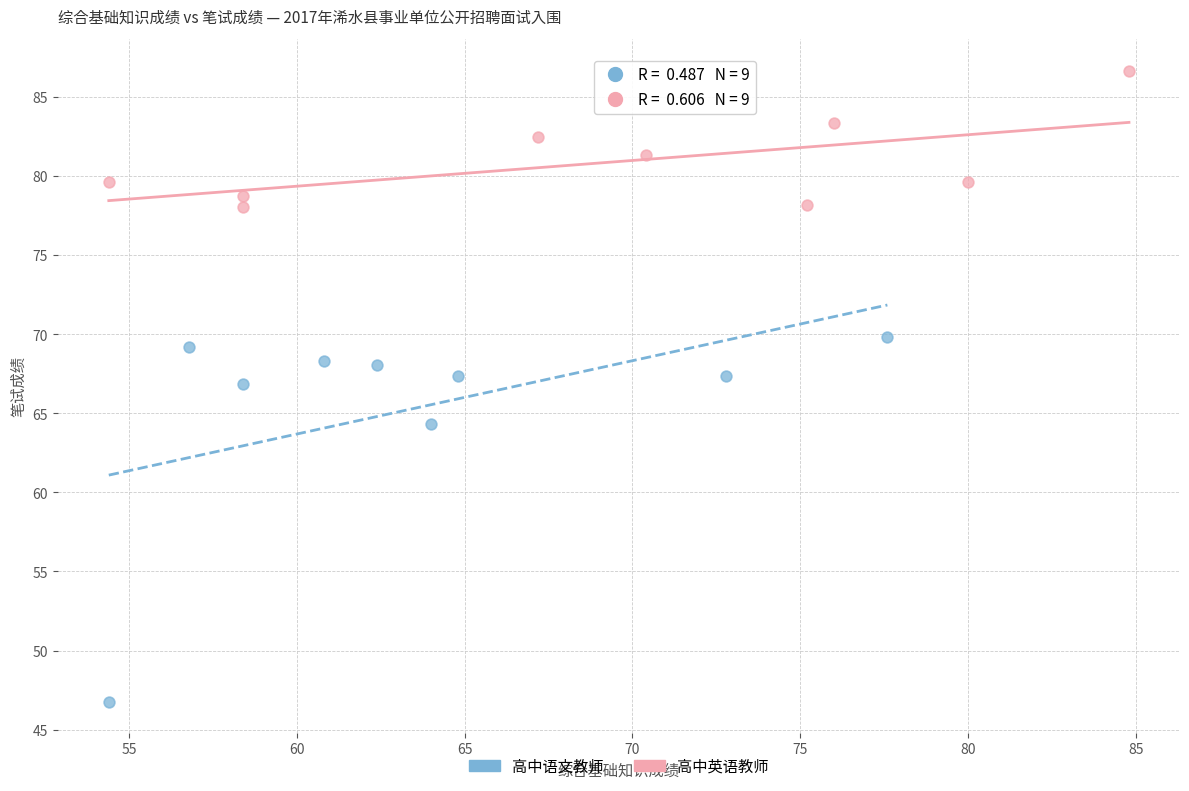

Which series reaches the minimum Y coordinate?

高中语文教师